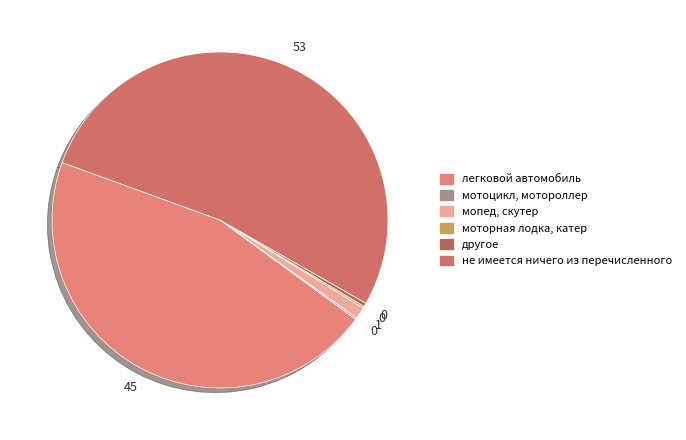

Which category has the smallest portion of the pie?

мотоцикл, мотороллер